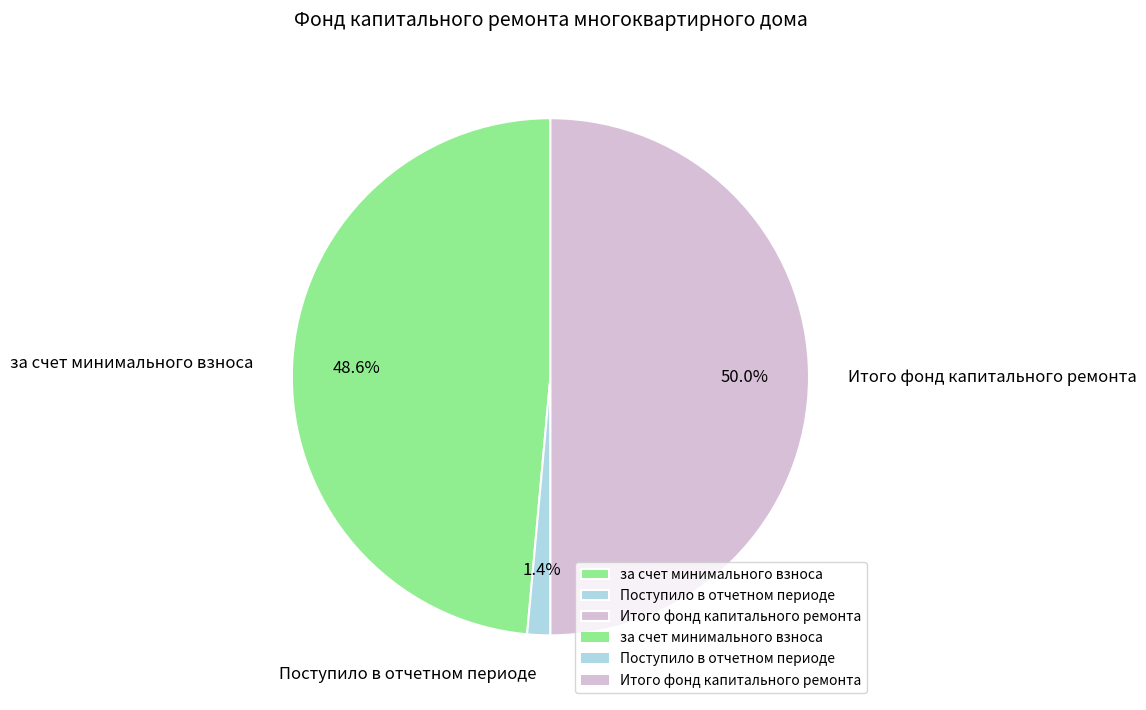

Rank the categories by value from lowest to highest.

Поступило в отчетном периоде, за счет минимального взноса, Итого фонд капитального ремонта